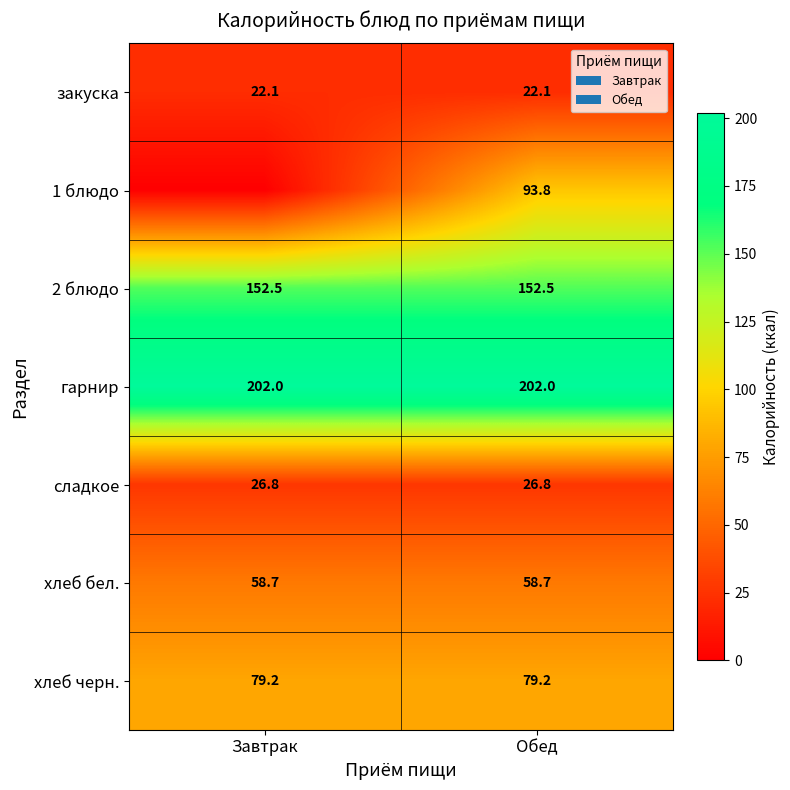

What is the sum of the 2 блюдо values at Завтрак and Обед?

305.0